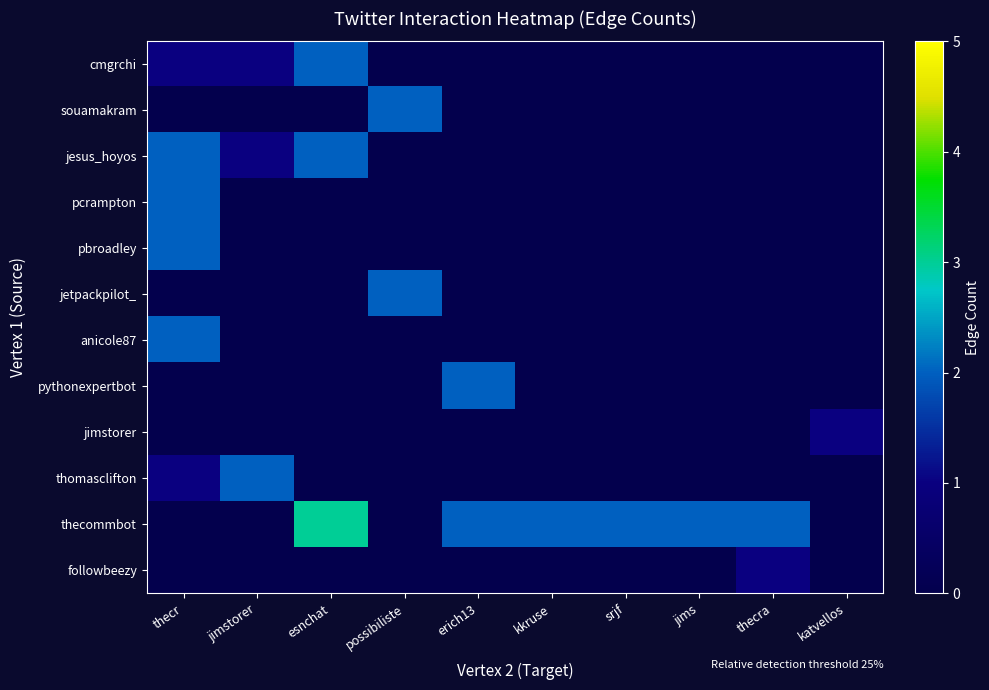

Between srjf and jimstorer, which is larger?

jimstorer